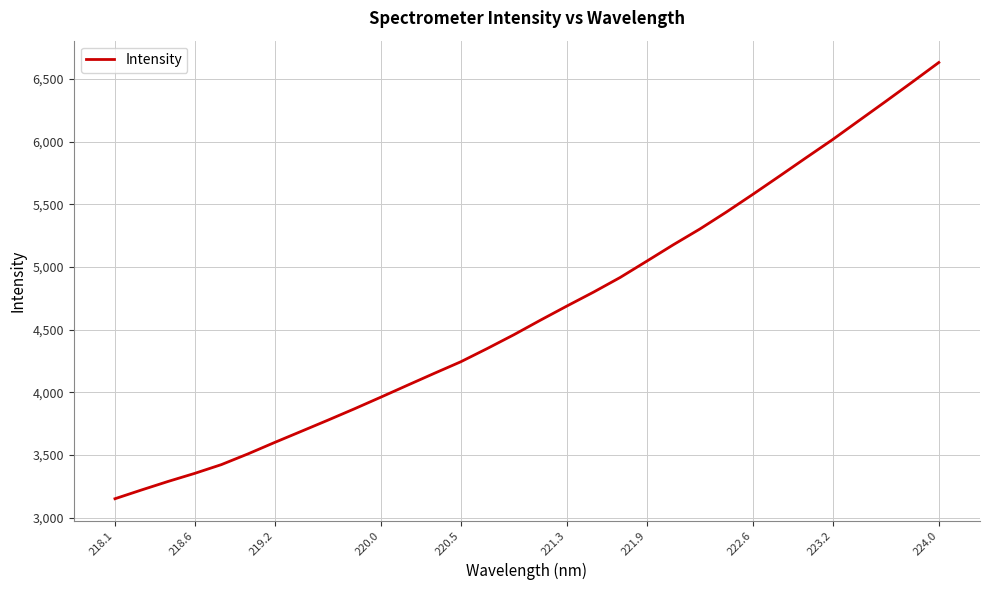

How many values are below 4576?

16